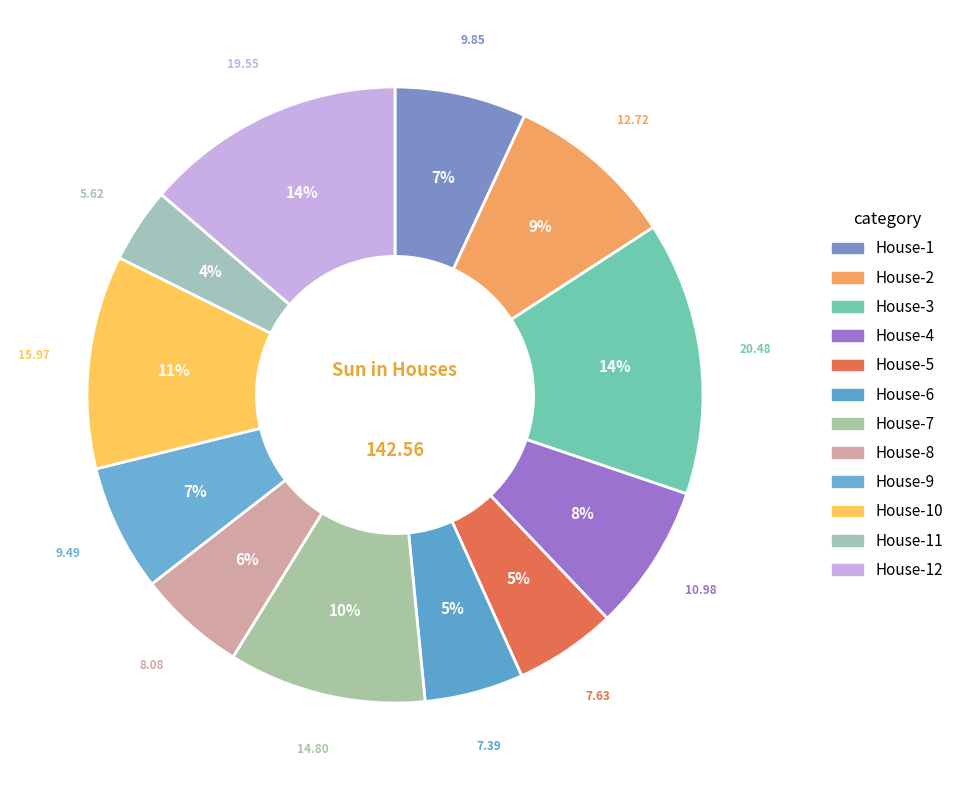

How many slices are in this pie chart?

12